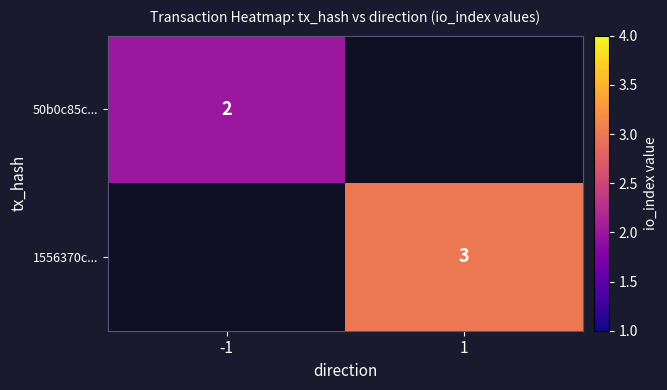

At how many categories does at least one series exceed 2?

1